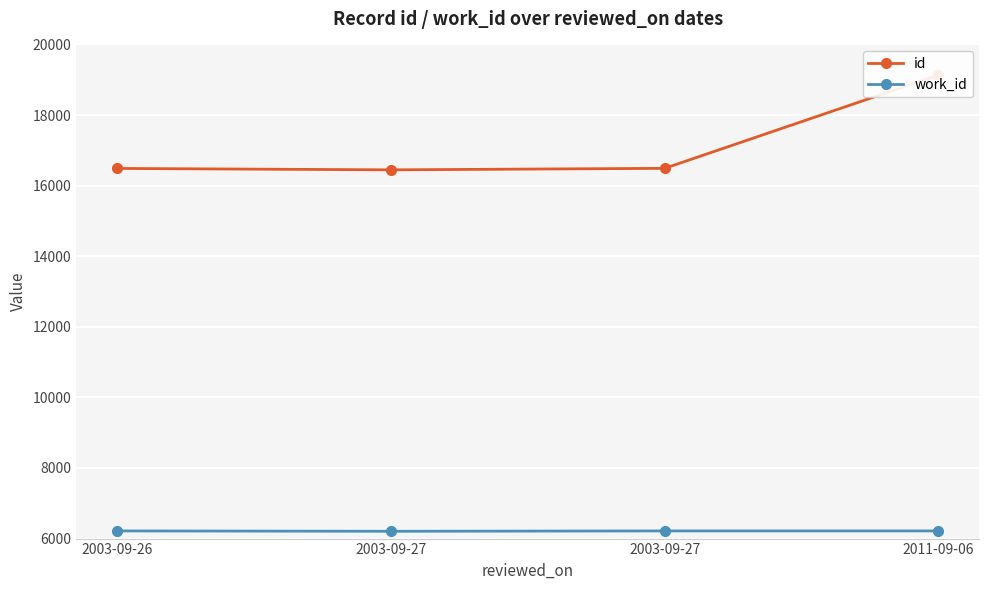

How many work_id values are between 6217 and 6218?

3